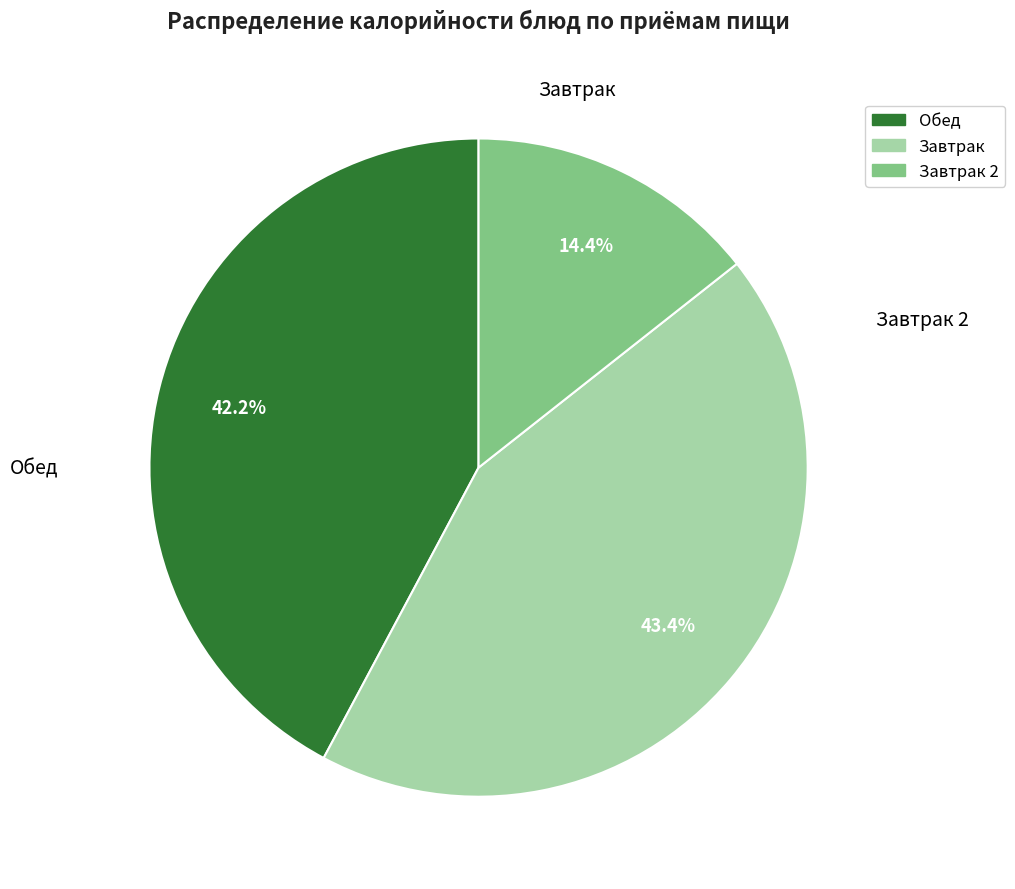

Does any single category account for the majority?

No